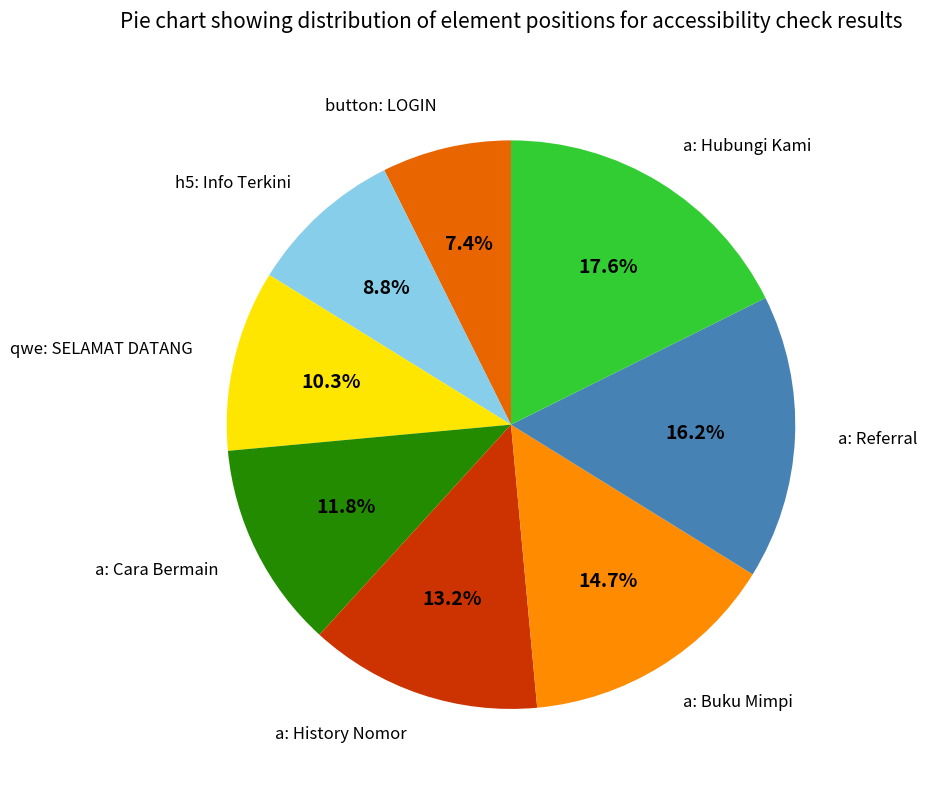

To the nearest percent, what portion does qwe: SELAMAT DATANG represent?

10%